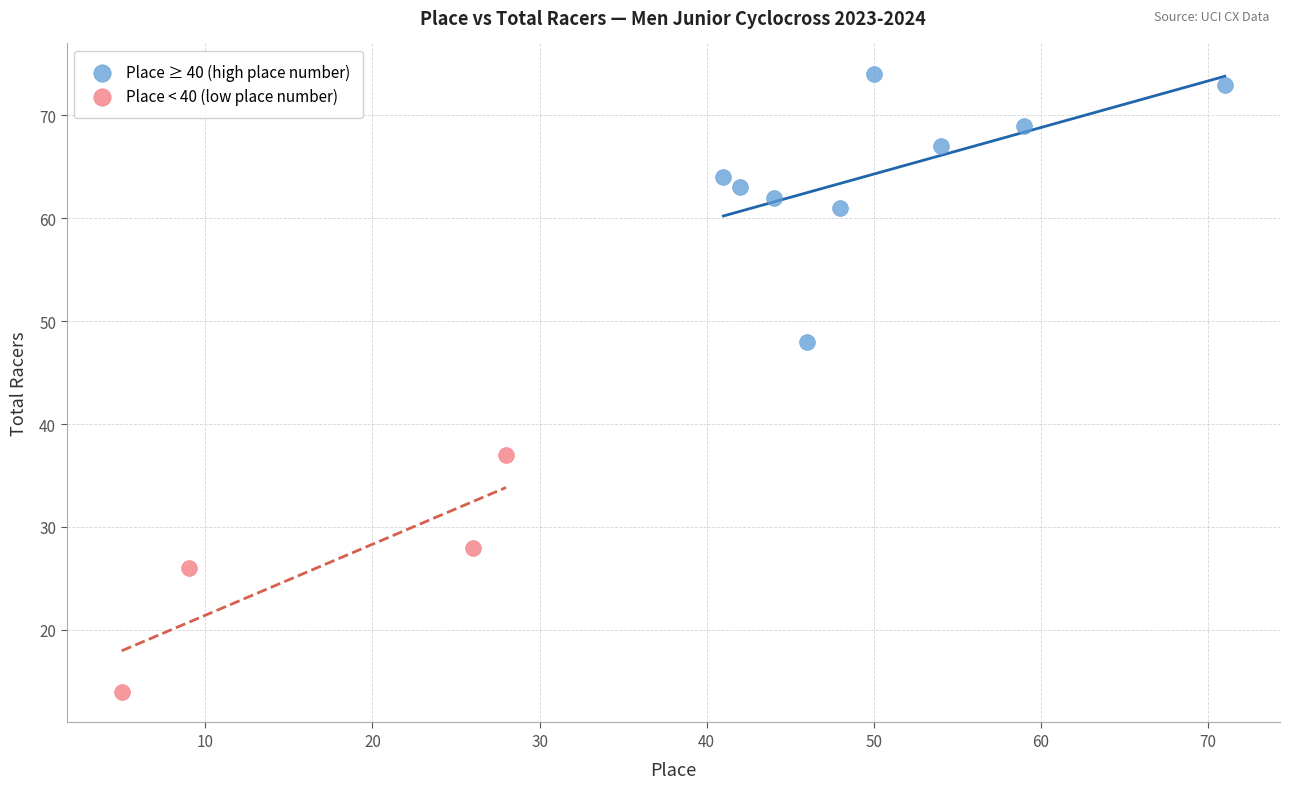

Which series contains the lowest Y value?

Place < 40 (low place number)